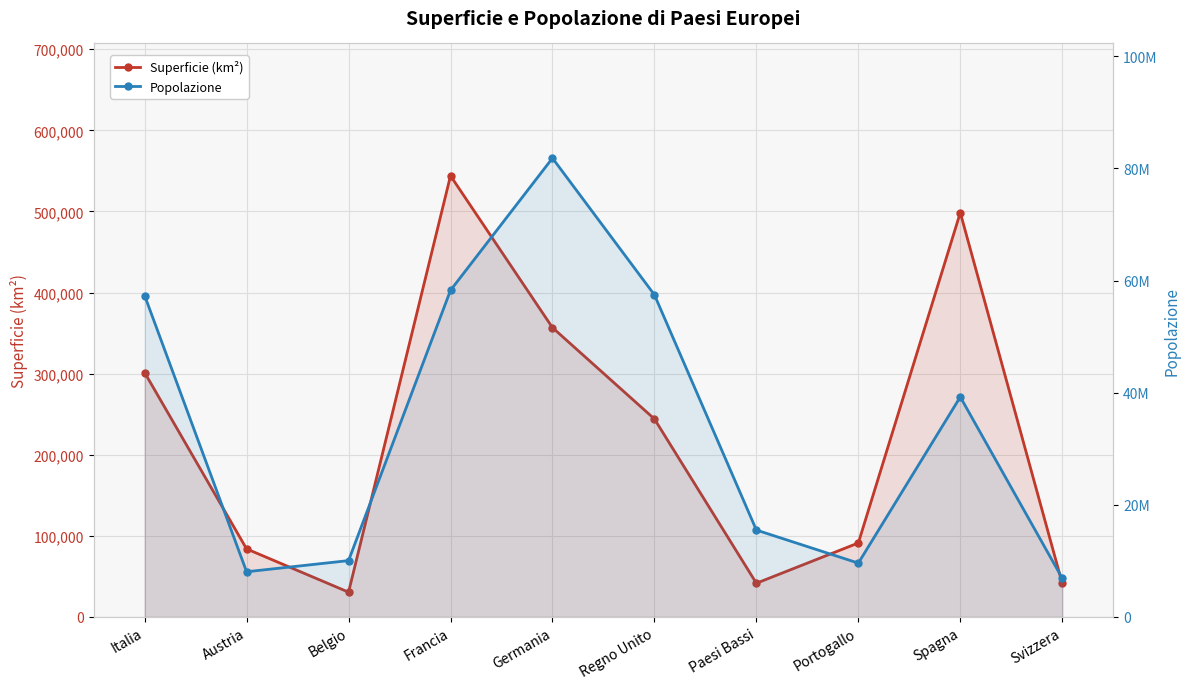

Reading left to right, what are all the values shown in this chart?

Superficie (km²): Italia=301302	Austria=83859	Belgio=30518	Francia=543965	Germania=356733	Regno Unito=244100	Paesi Bassi=41526	Portogallo=91191	Spagna=498507	Svizzera=41289
Popolazione: Italia=57330500	Austria=8054800	Belgio=10045000	Francia=58265300	Germania=81845000	Regno Unito=57462000	Paesi Bassi=15493400	Portogallo=9597900	Spagna=39242000	Svizzera=6900000